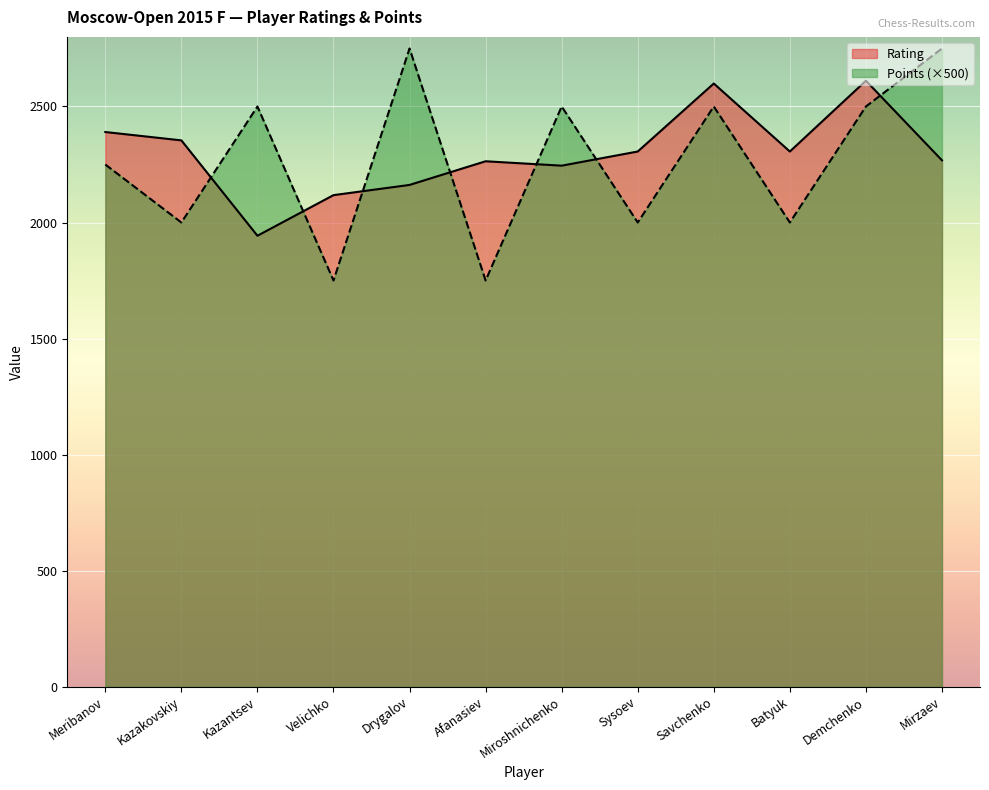

Between which two adjacent categories do Rating and Points first intersect?

Kazakovskiy and Kazantsev